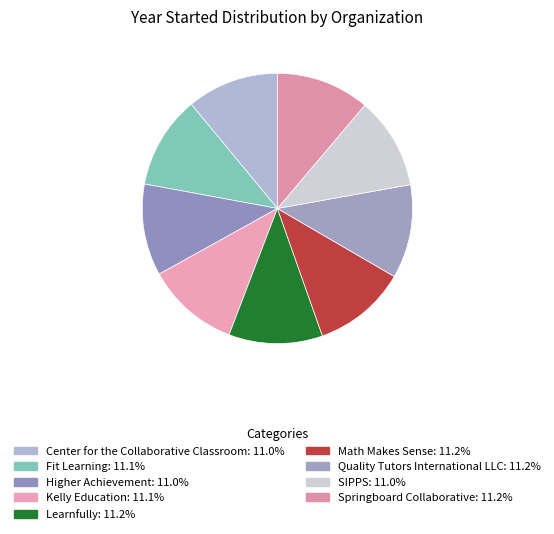

How many slices are in this pie chart?

9